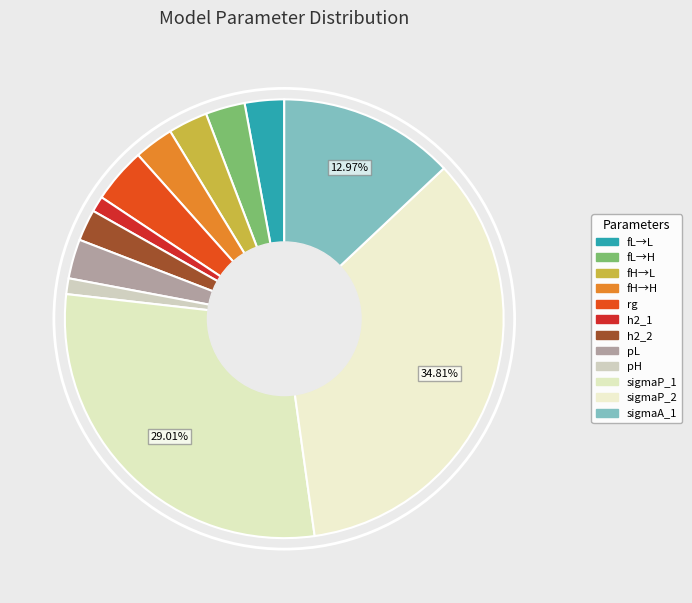

How many segments does this pie chart have?

12